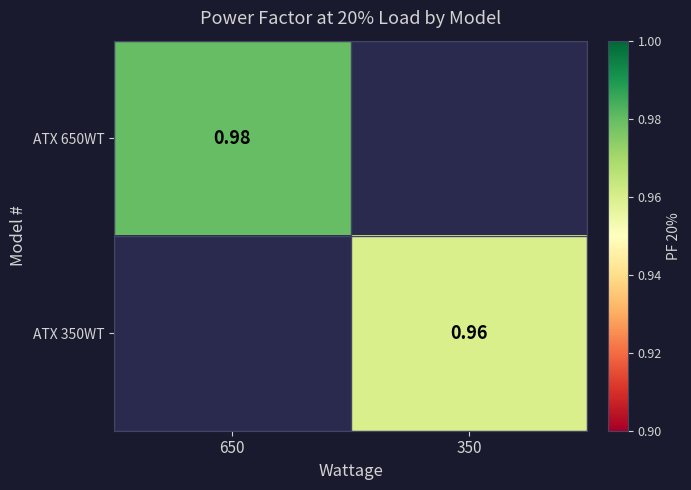

At which label is ATX 650WT closest to 0?

650